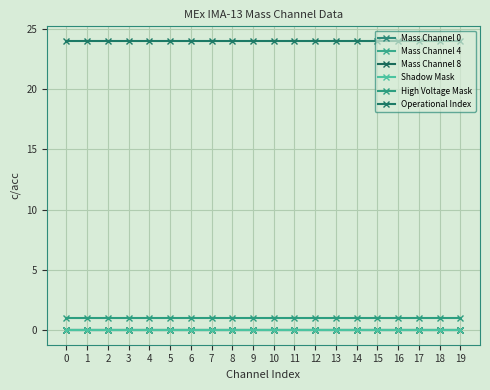

Reading left to right, what are all the values shown in this chart?

Mass Channel 0: 0	0	0	0	0	0	0	0	0	0	0	0	0	0	0	0	0	0	0	0
Mass Channel 4: 0	0	0	0	0	0	0	0	0	0	0	0	0	0	0	0	0	0	0	0
Mass Channel 8: 0	0	0	0	0	0	0	0	0	0	0	0	0	0	0	0	0	0	0	0
Shadow Mask: 0	0	0	0	0	0	0	0	0	0	0	0	0	0	0	0	0	0	0	0
High Voltage Mask: 1	1	1	1	1	1	1	1	1	1	1	1	1	1	1	1	1	1	1	1
Operational Index: 24	24	24	24	24	24	24	24	24	24	24	24	24	24	24	24	24	24	24	24